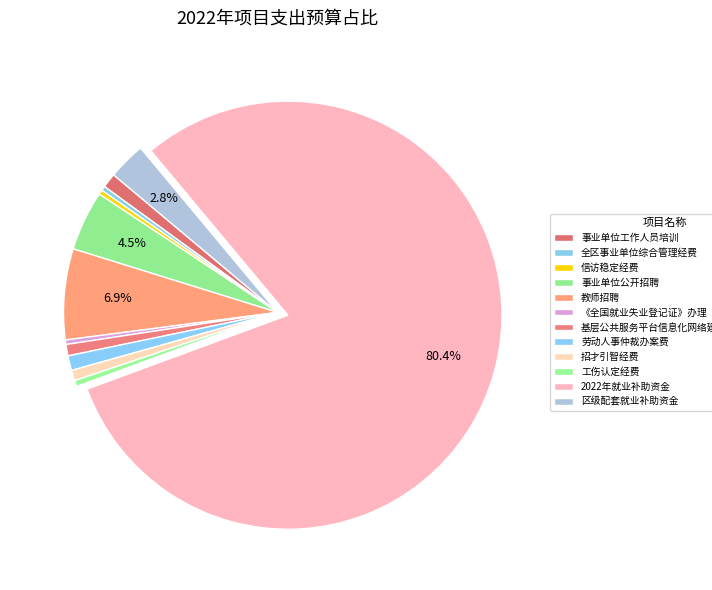

Count the number of slices in the pie.

12